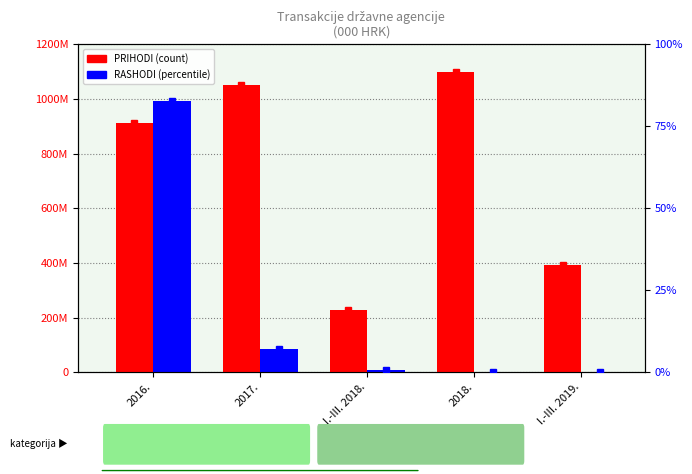

How many values in the PRIHODI series exceed 912996000?

2